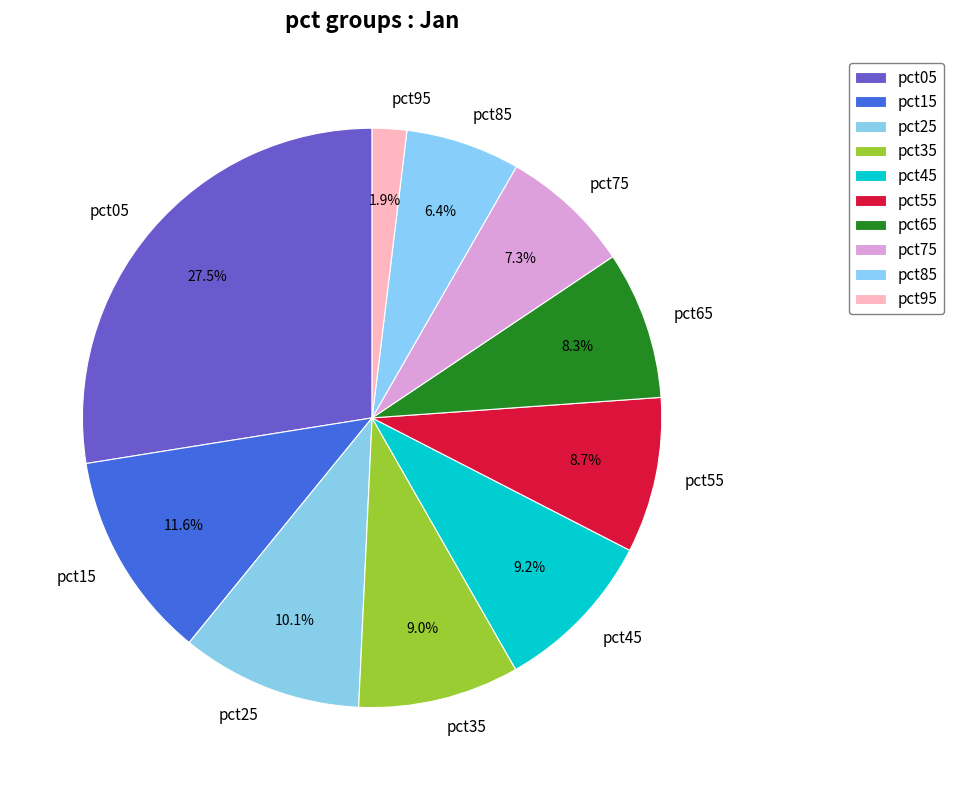

To the nearest percent, what is the average slice percentage?

10%